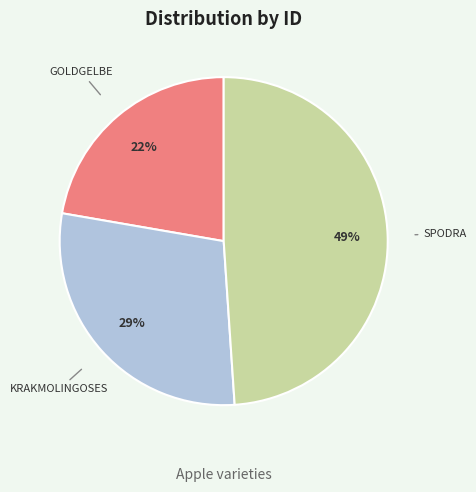

Is there any slice that represents more than half of the pie?

No